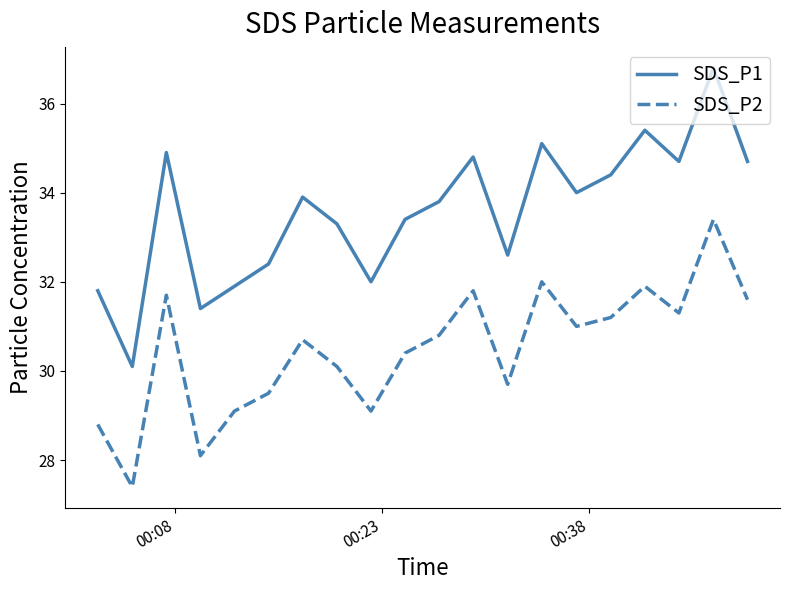

Reading right to left, what are all the values shown in this chart?

SDS_P1: 34.7	36.8	34.7	35.4	34.4	34.0	35.1	32.6	34.8	33.8	33.4	32.0	33.3	33.9	32.4	31.9	31.4	34.9	30.1	31.8
SDS_P2: 31.6	33.4	31.3	31.9	31.2	31.0	32.0	29.7	31.8	30.8	30.4	29.1	30.1	30.7	29.5	29.1	28.1	31.7	27.4	28.8